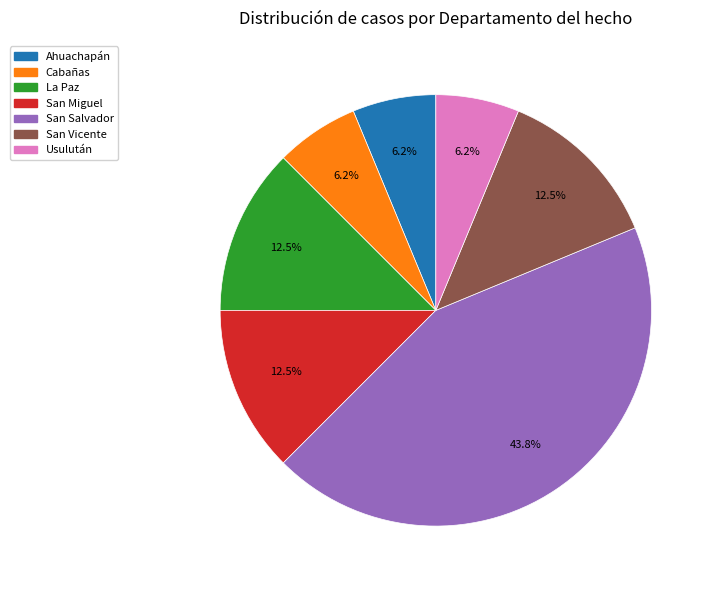

Do San Vicente and Usulután together represent more than half of the pie?

No